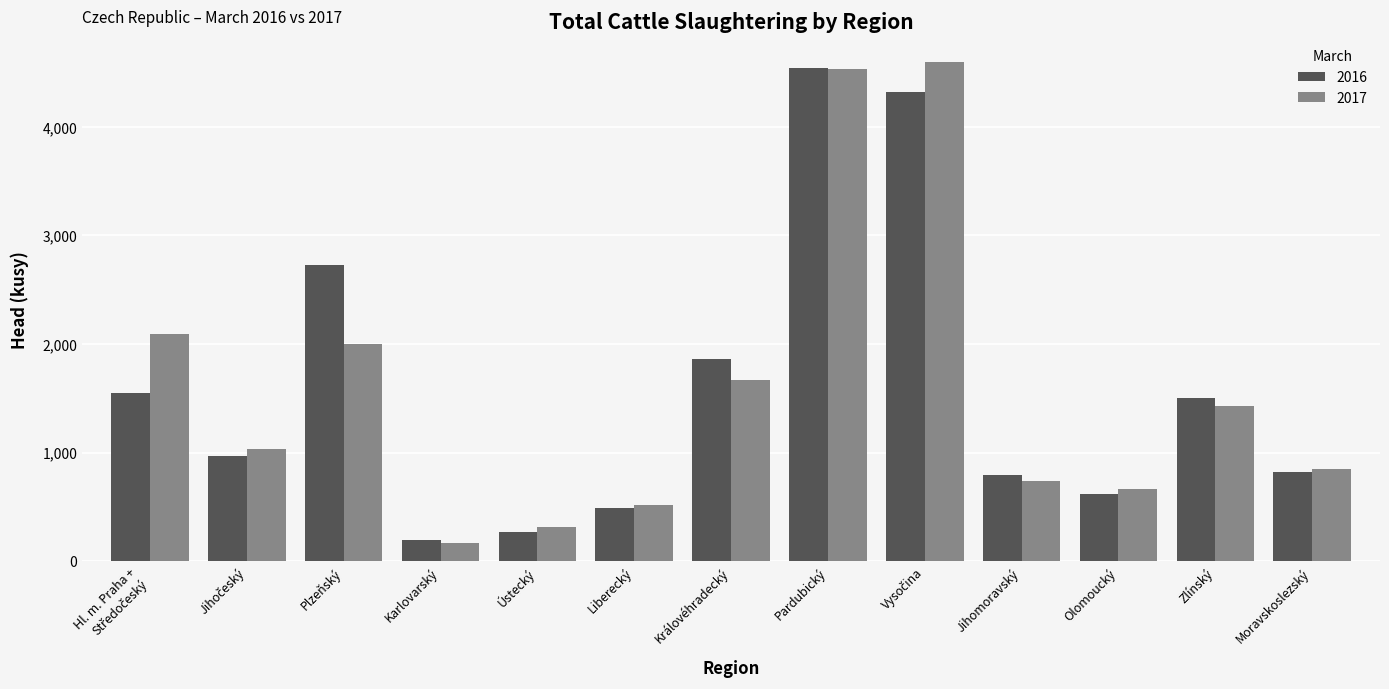

Which category has the lowest value in the 2017 series?

Karlovarský